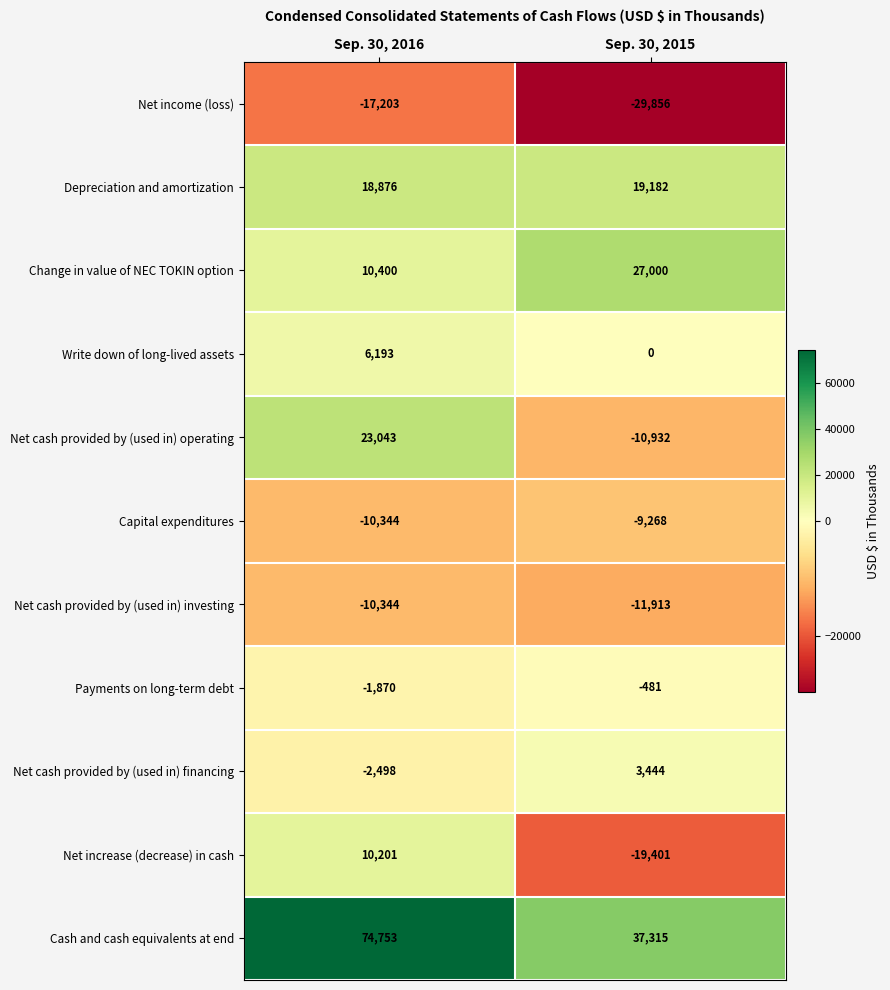

What is the smallest value displayed?

-29856